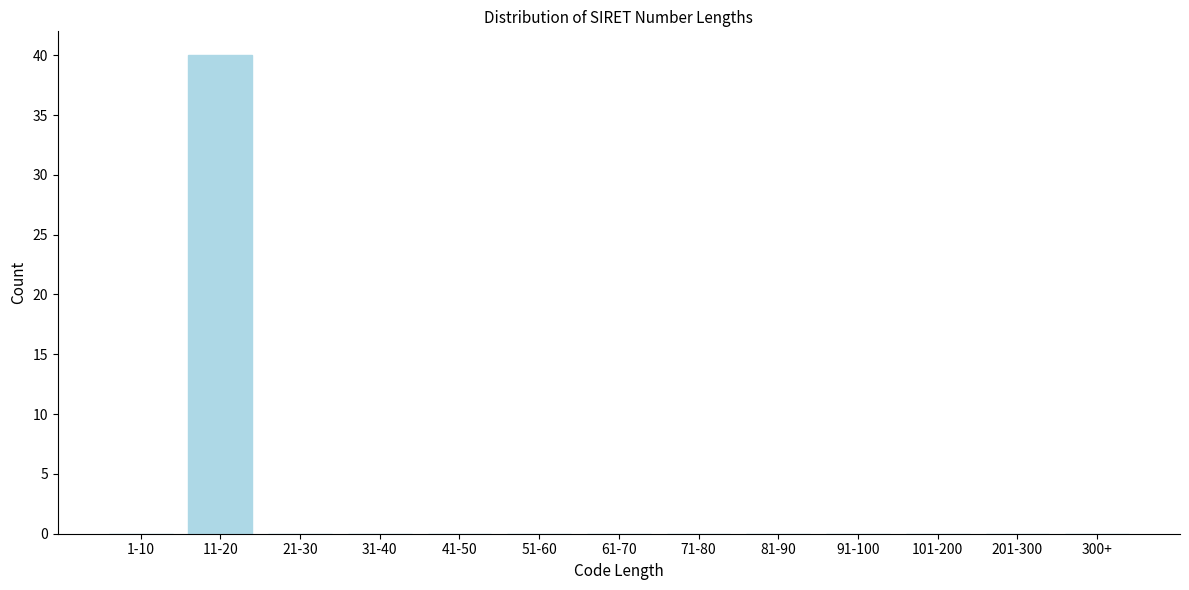

Reading right to left, what are all the values shown in this chart?

300+=0	201-300=0	101-200=0	91-100=0	81-90=0	71-80=0	61-70=0	51-60=0	41-50=0	31-40=0	21-30=0	11-20=40	1-10=0